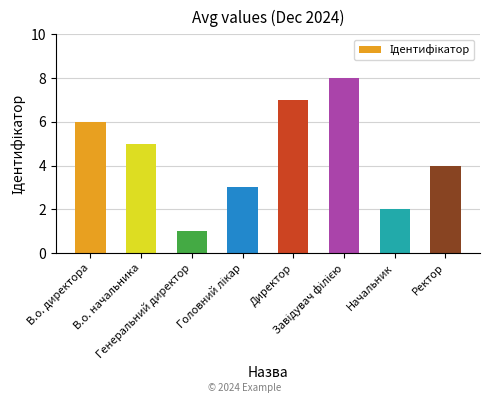

How many categories are shown in the chart?

8